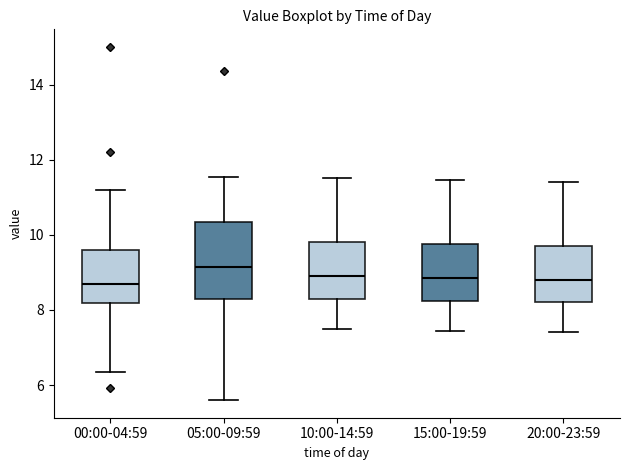

Where does the lower whisker of the box for 20:00-23:59 end on the y-axis? The values are not printed on the chart, so give them approximately, as read against the axis.

7.4